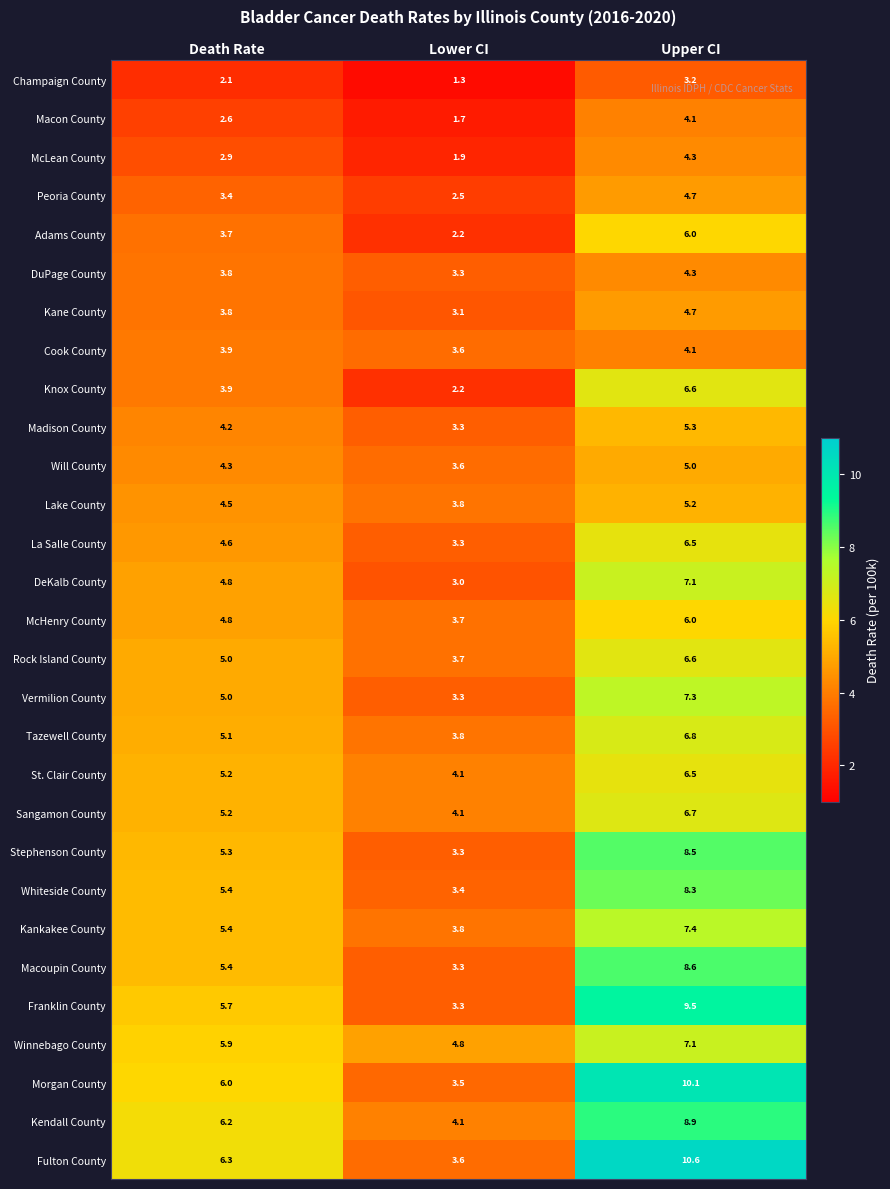

At which label is St. Clair County closest to 5?

Death Rate